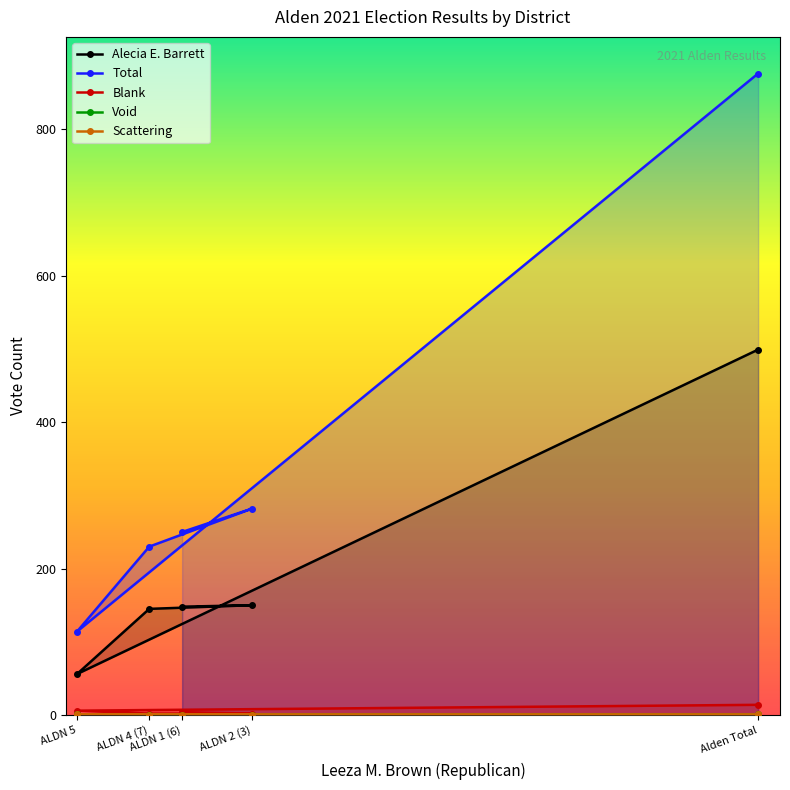

What value does the Alecia E. Barrett series have at ALDN 5, to the nearest 10?

60